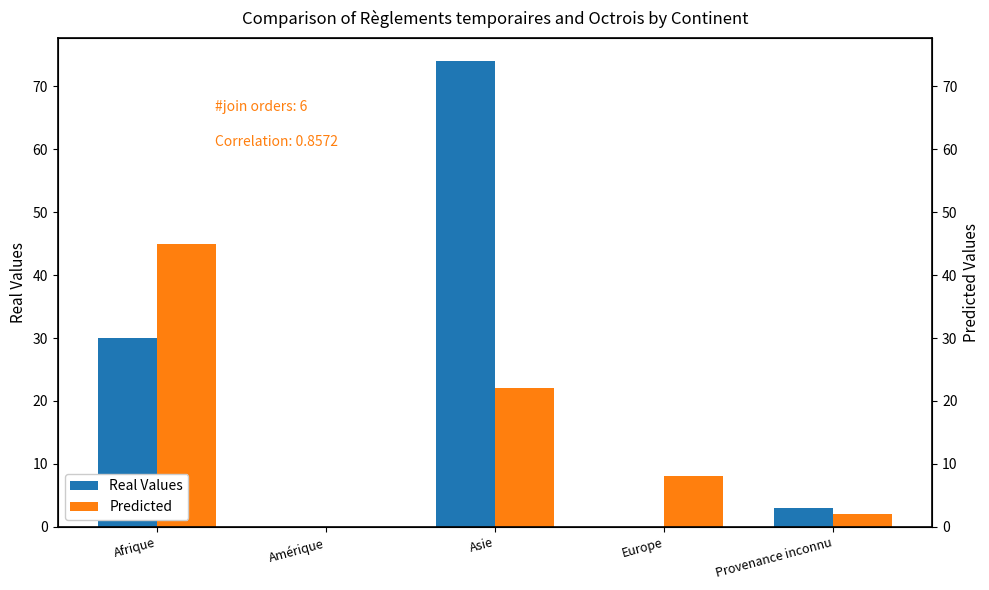

Rank the categories by Predicted value from lowest to highest.

Amérique, Provenance inconnu, Europe, Asie, Afrique